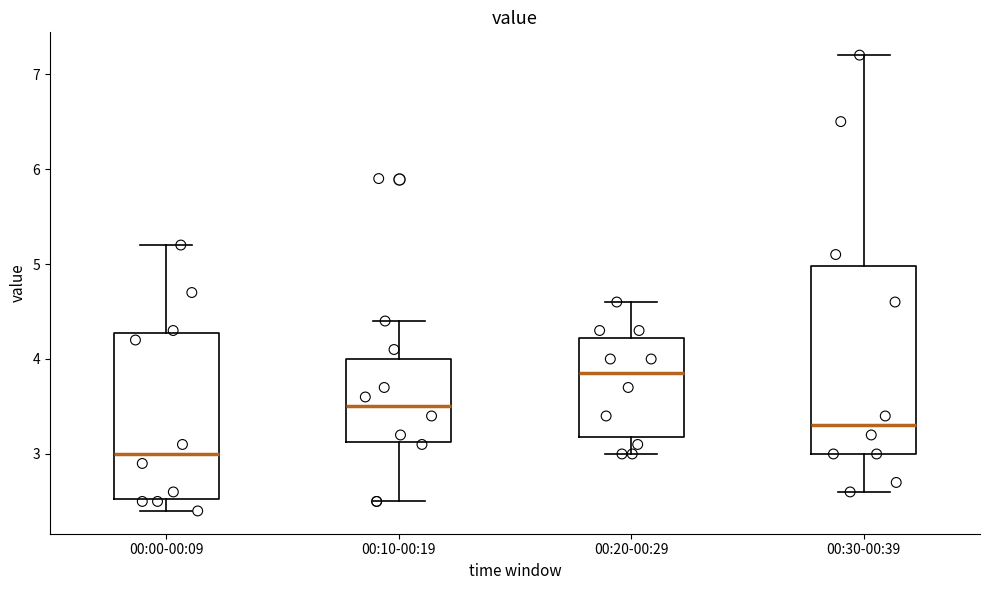

Reading left to right, transcribe this box plot: for each box, give where its median line is, the range the box spans, and where its two whiskers end, as read against the y-axis. The values are not printed on the chart, so give them approximately, as read against the axis.

00:00-00:09: median 3.0, box 2.5 to 4.3, whiskers 2.4 to 5.2
00:10-00:19: median 3.5, box 3.1 to 4.0, whiskers 2.5 to 4.4
00:20-00:29: median 3.9, box 3.2 to 4.2, whiskers 3.0 to 4.6
00:30-00:39: median 3.3, box 3.0 to 5.0, whiskers 2.6 to 7.2